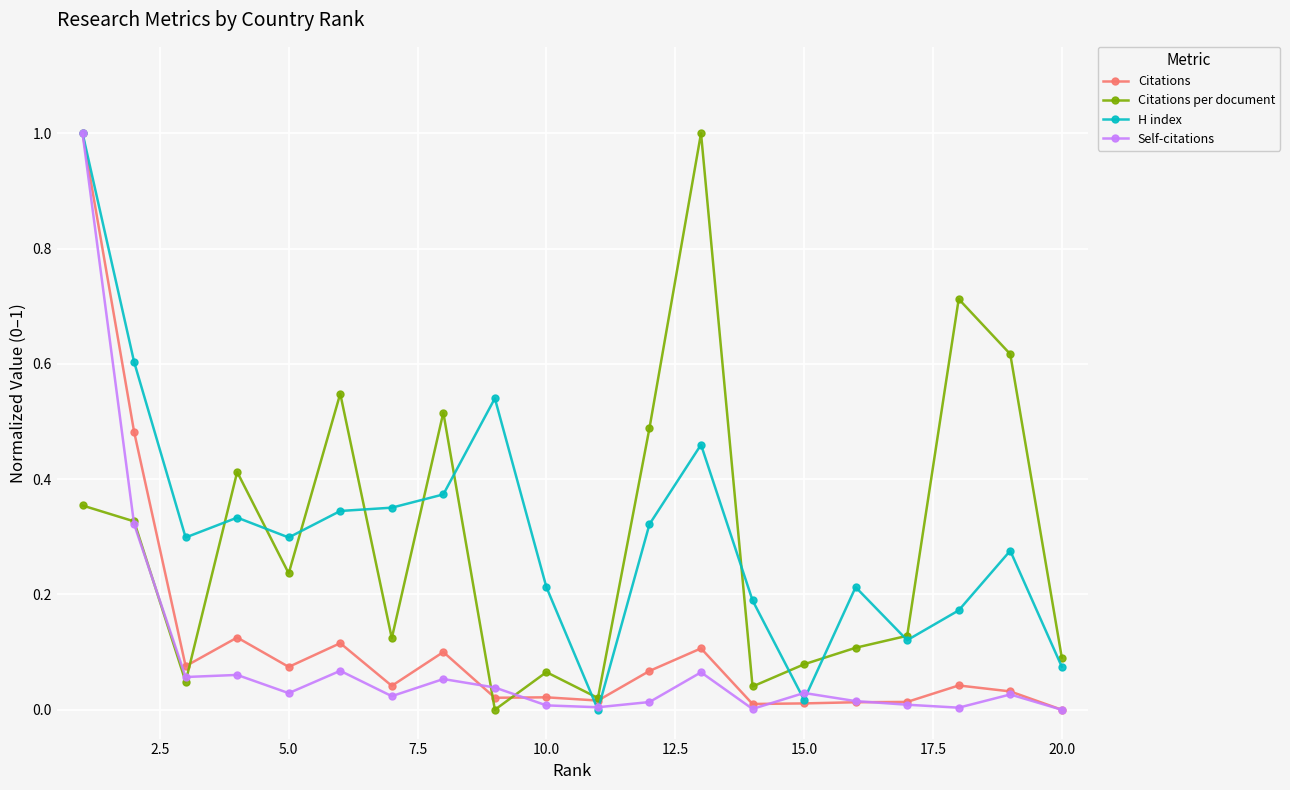

What is the maximum value for H index?

1.0